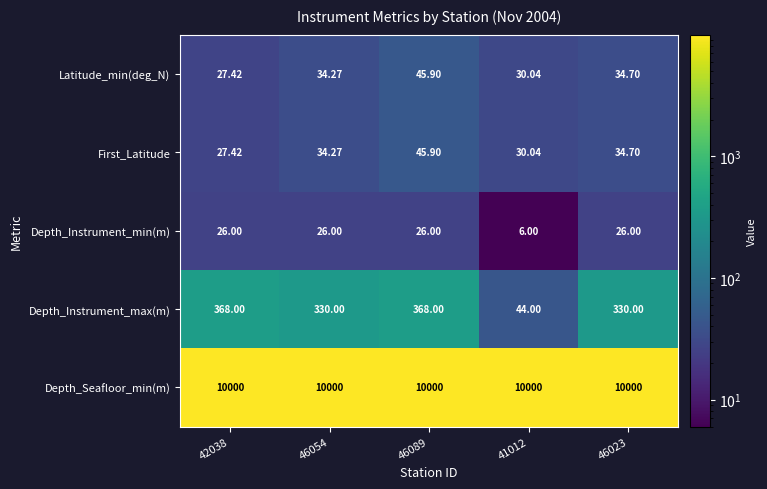

Which series has the largest total across all categories?

Depth_Seafloor_min(m)